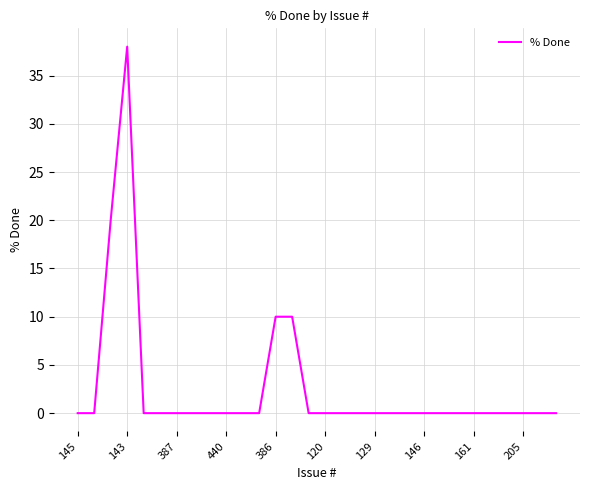

What is the difference between the maximum and minimum values?

38